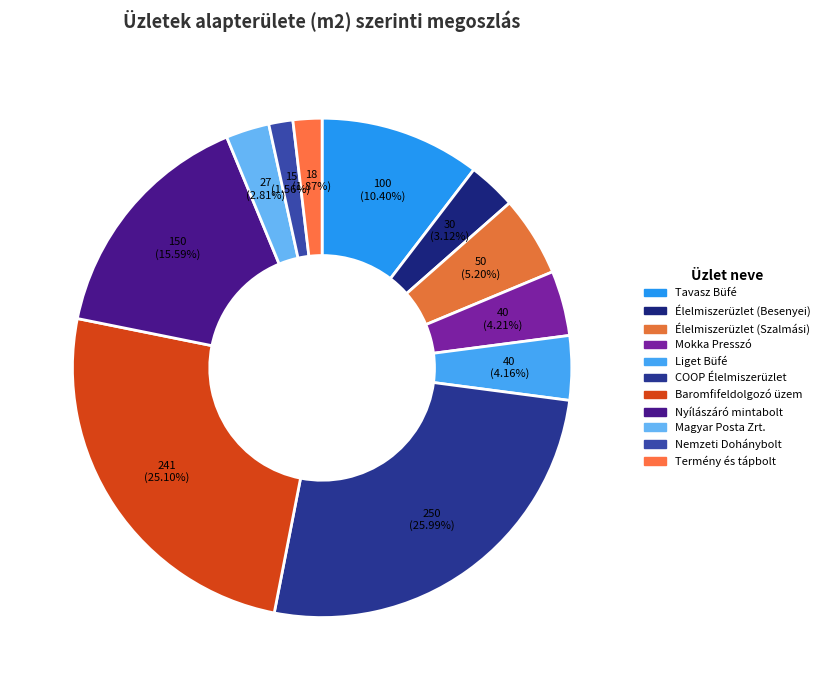

How many slices are in this pie chart?

11